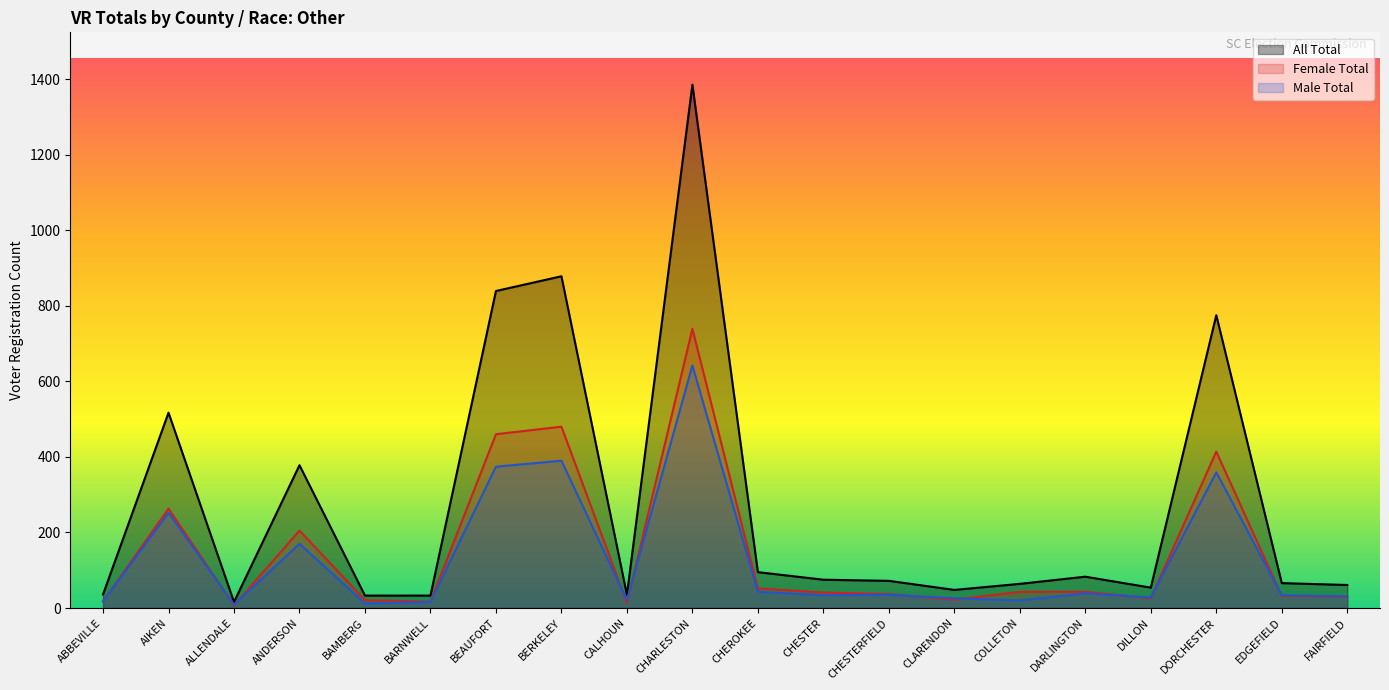

What is the difference between the maximum and minimum values in the Male Total series?

633